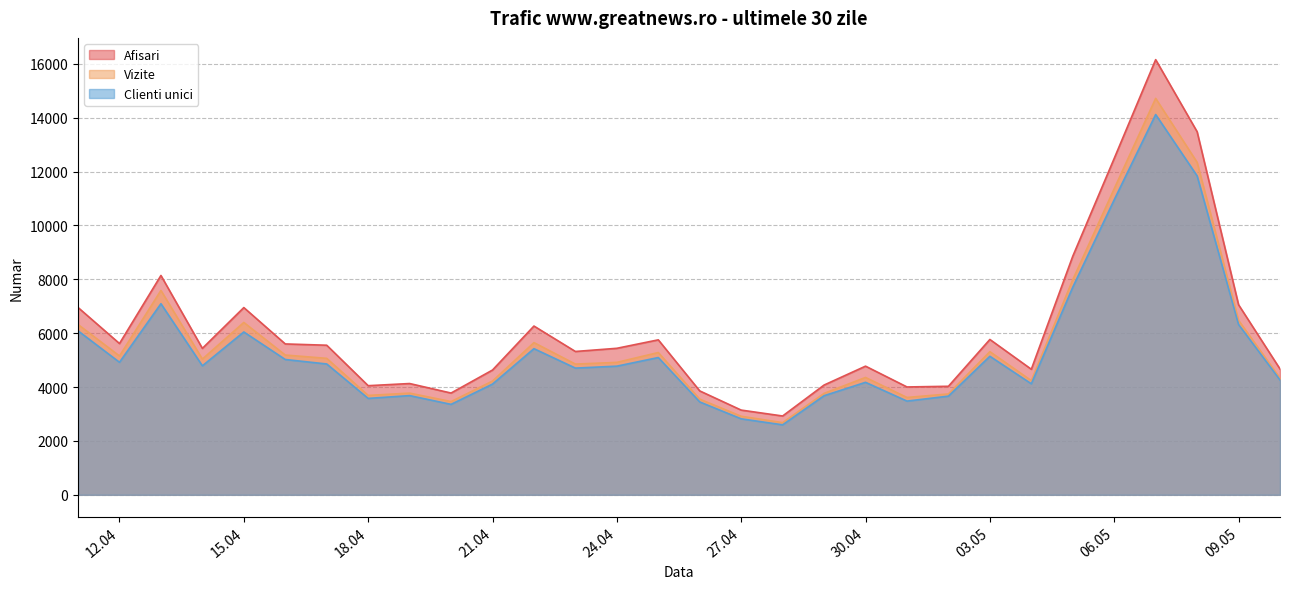

True or false: Vizite and Afisari intersect in this chart.

False